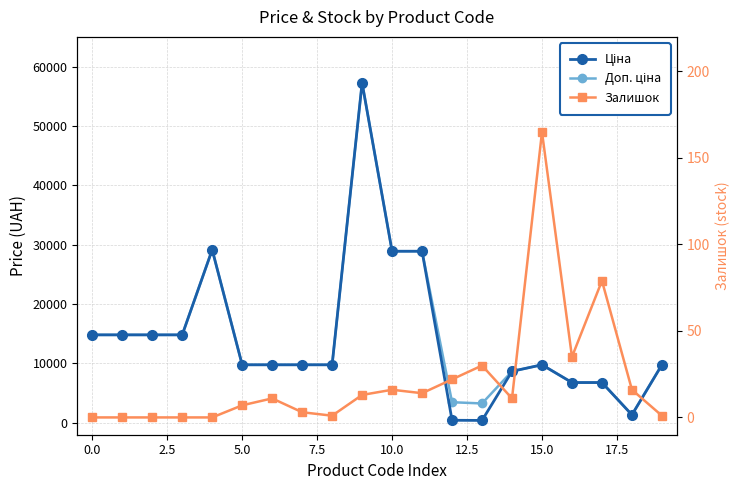

How many data points in Ціна are less than 9775?

6